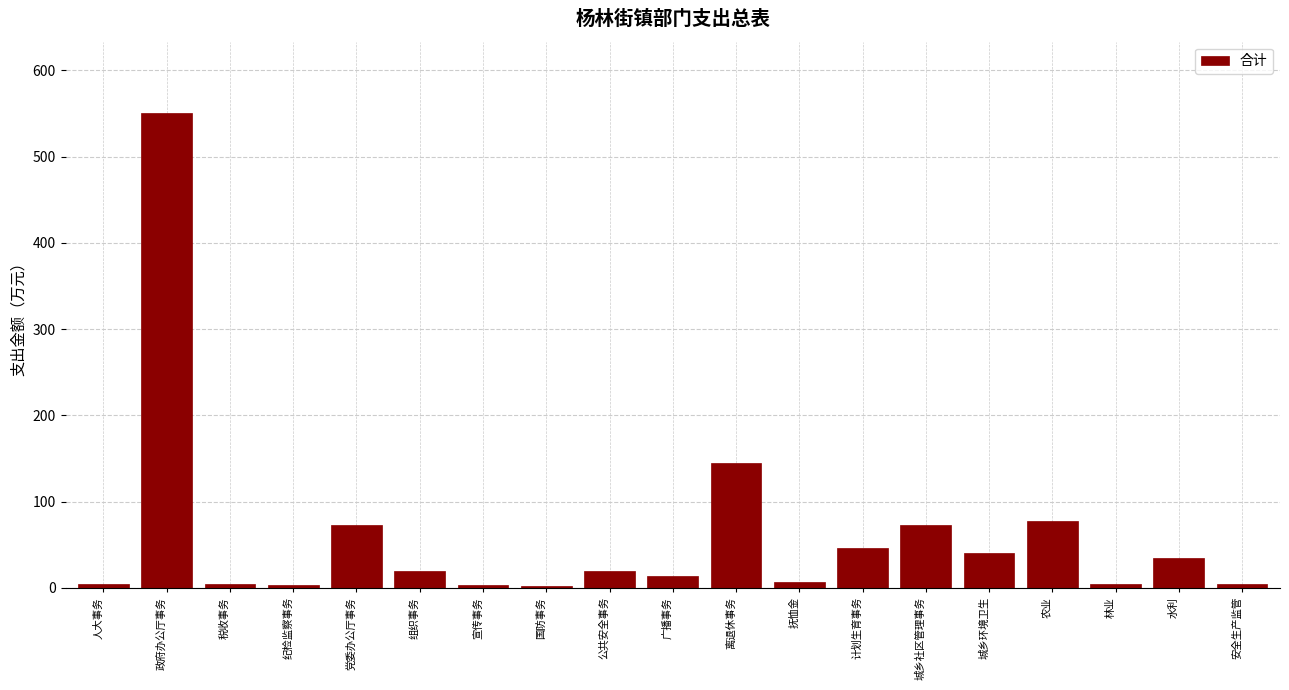

What is the label of the 19th bar from the right?

人大事务